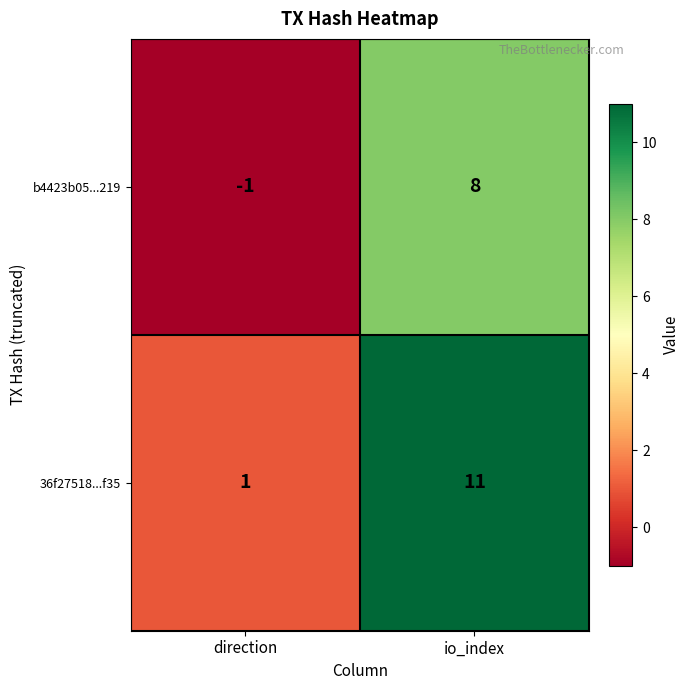

What is the maximum value shown in the chart?

11